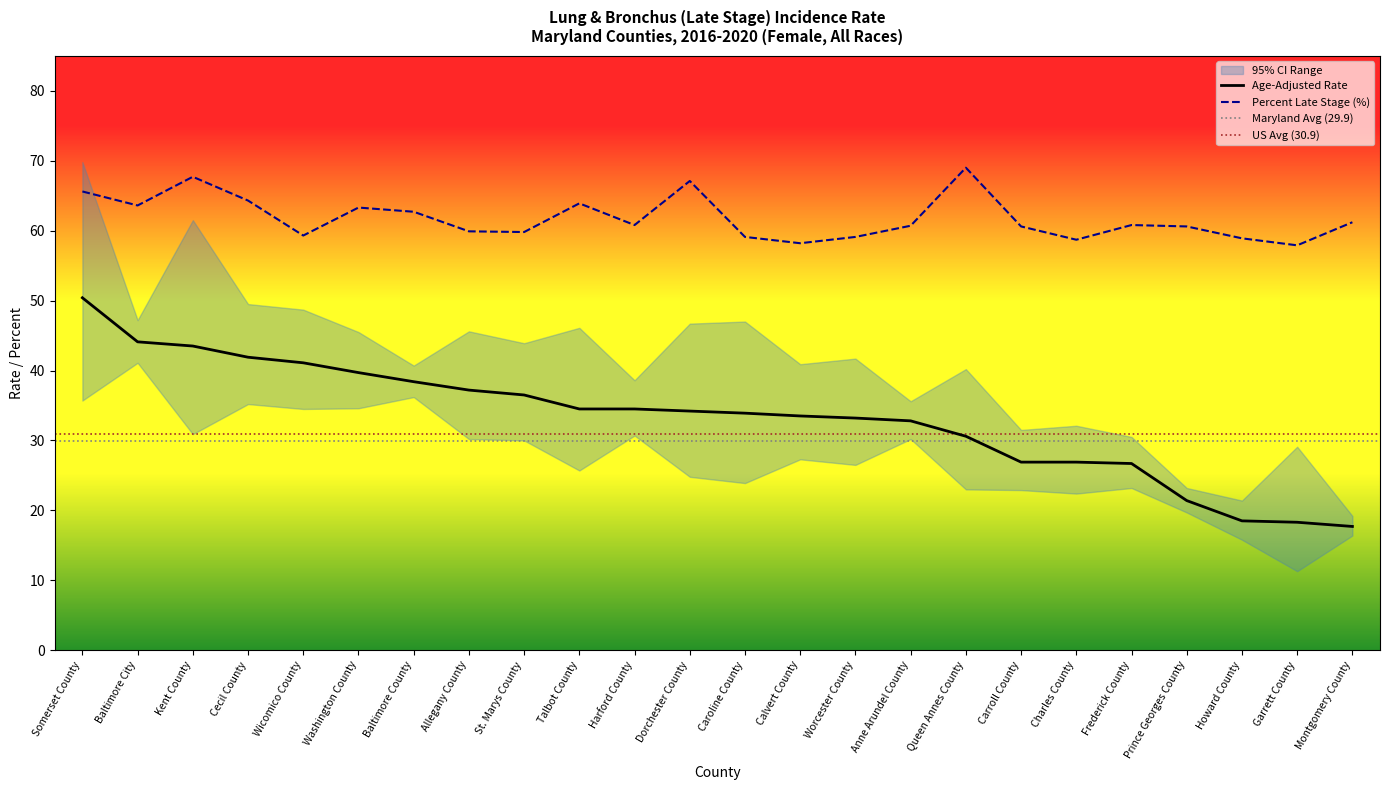

What is the value of the Percent Late Stage point at the 22nd from the left?

58.9